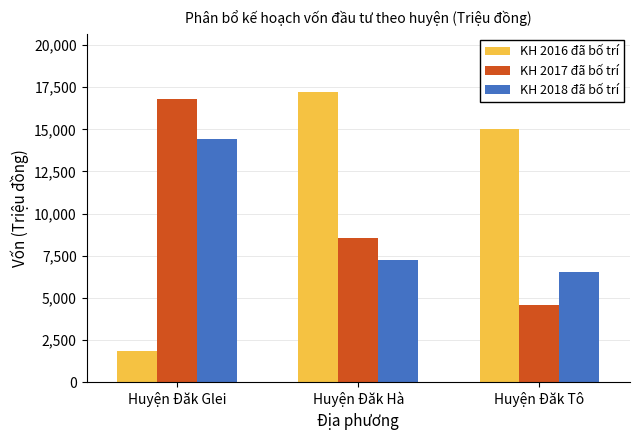

True or false: KH 2017 đã bố trí has a value of 1871.6 at Huyện Đăk Tô.

False